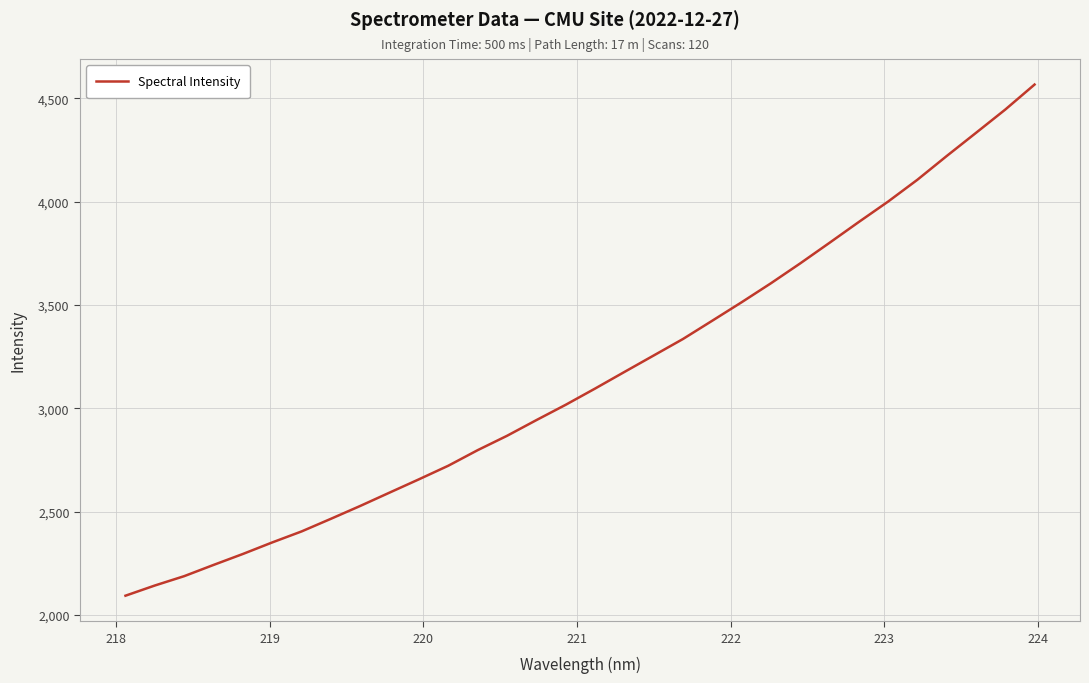

What is the difference between the maximum and minimum values?

2473.2